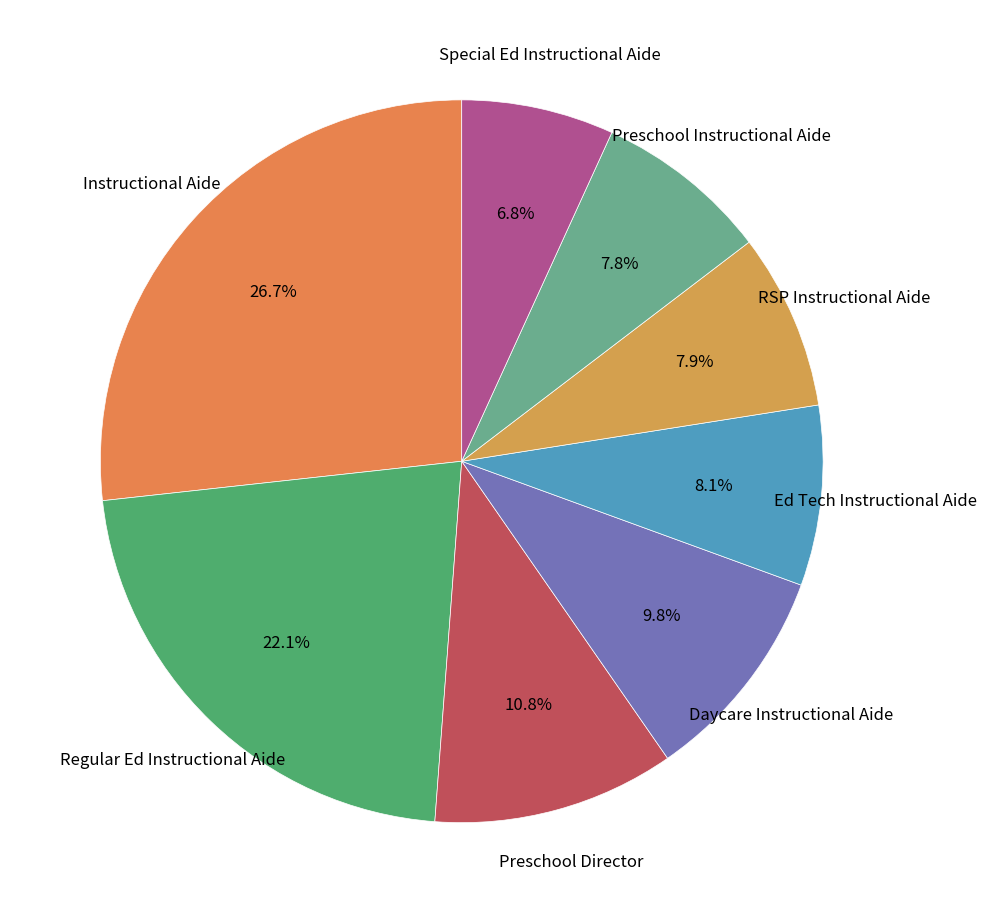

How many segments does this pie chart have?

8